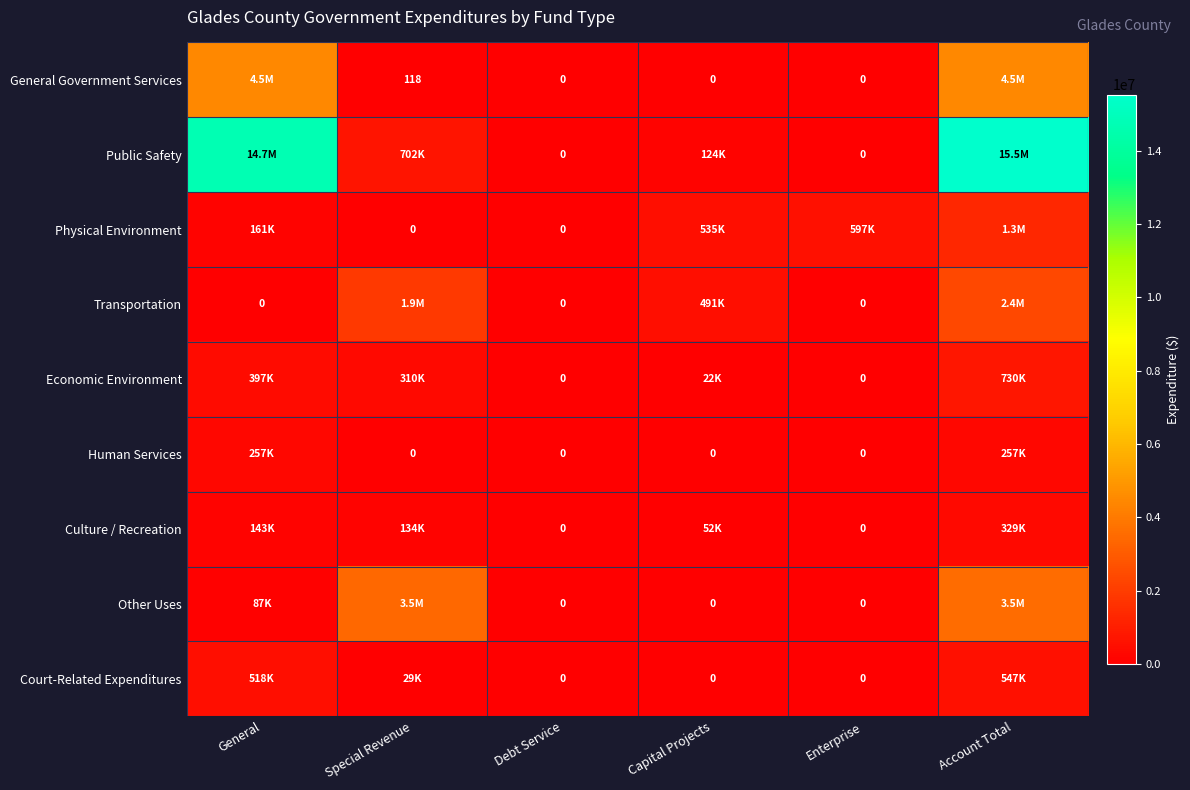

How many data points in General Government Services are above 118?

2